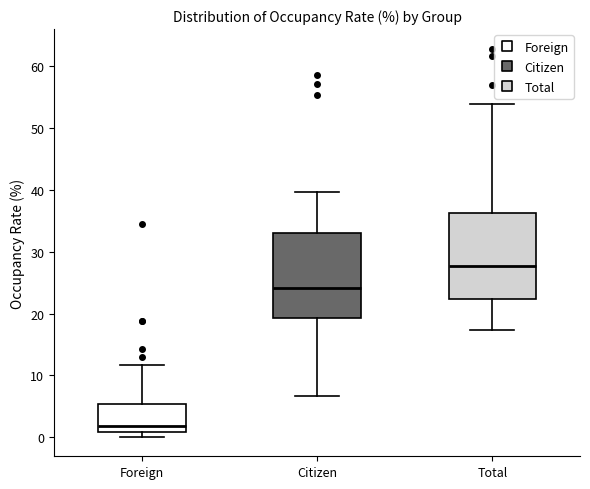

Where is the upper edge of the box for Foreign on the y-axis? The values are not printed on the chart, so give them approximately, as read against the axis.

5